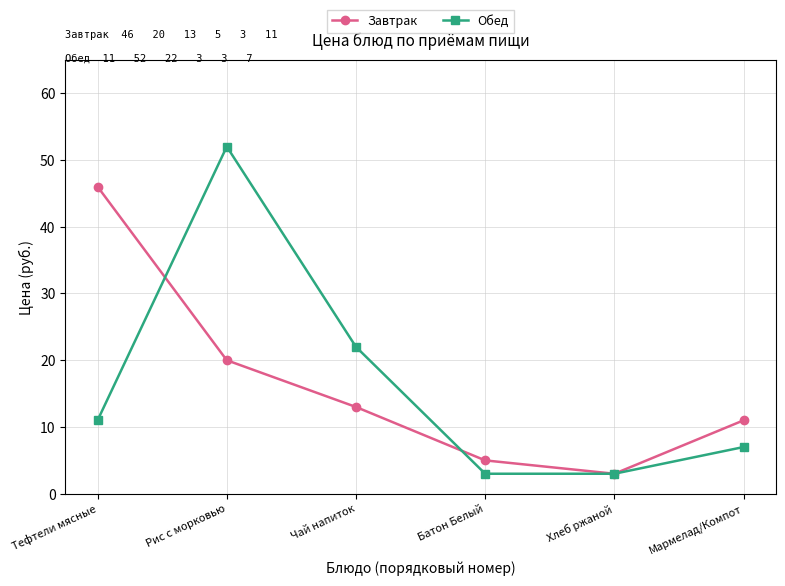

What is the difference between the maximum and minimum values in the Завтрак series?

43